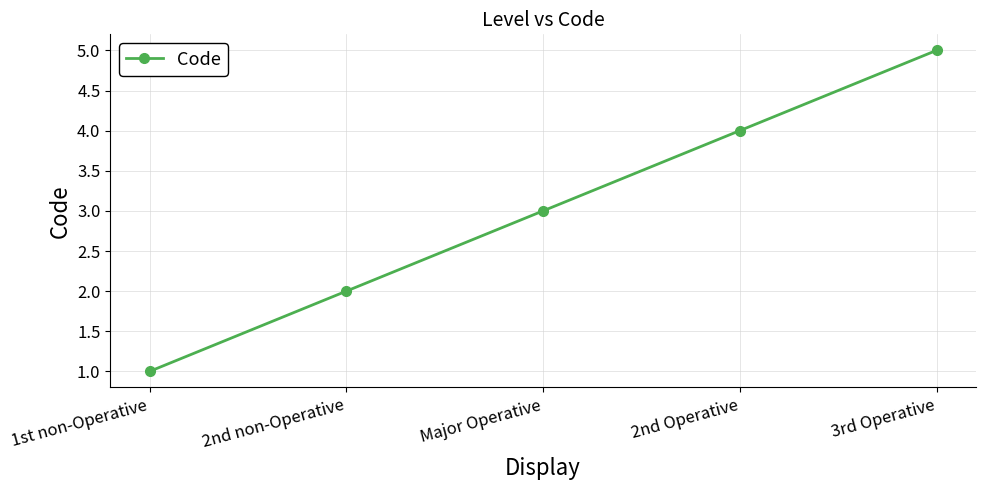

What is the average value?

3